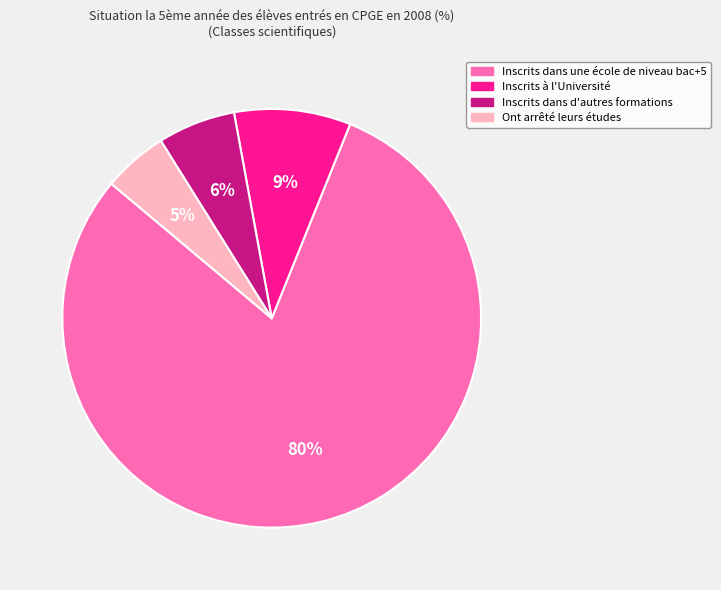

Which category accounts for the majority?

Inscrits dans une école de niveau bac+5